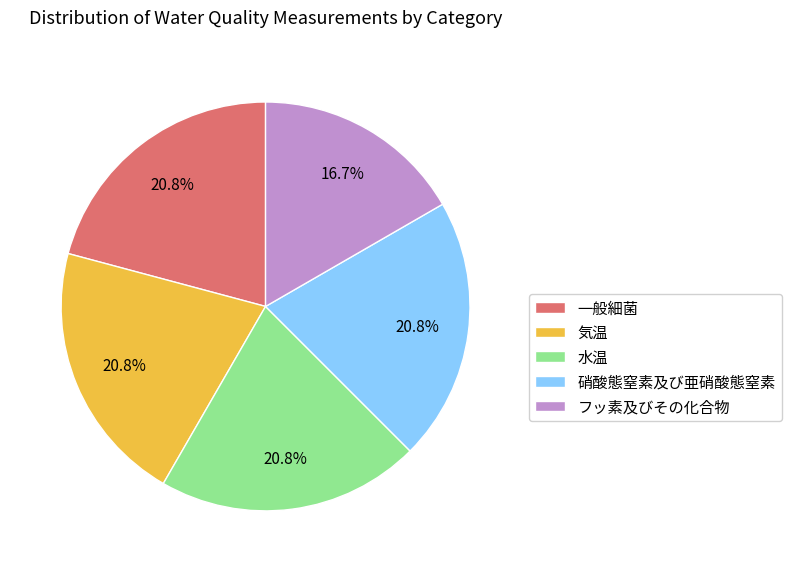

Do 硝酸態窒素及び亜硝酸態窒素 and フッ素及びその化合物 together represent more than half of the pie?

No